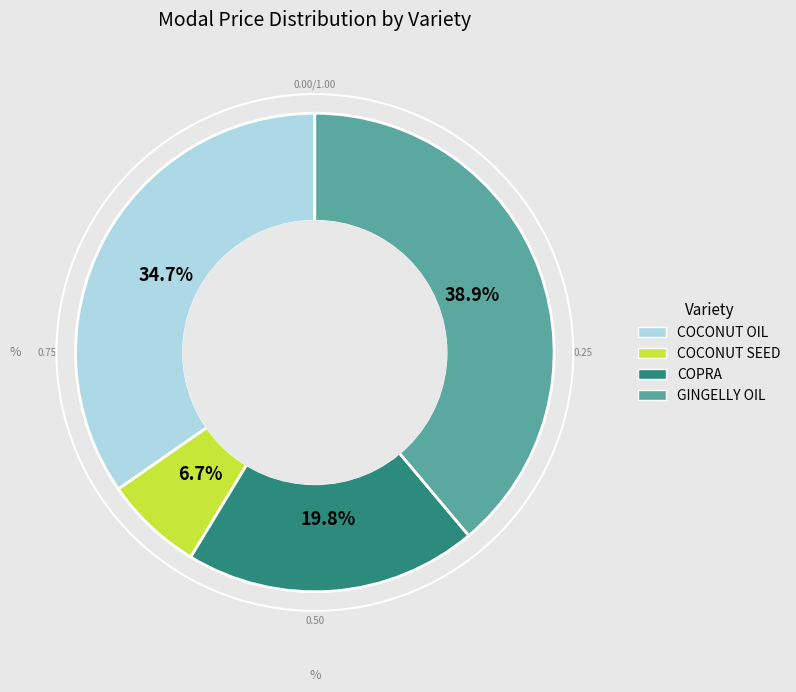

To the nearest percent, what percentage of the pie is COCONUT OIL?

35%